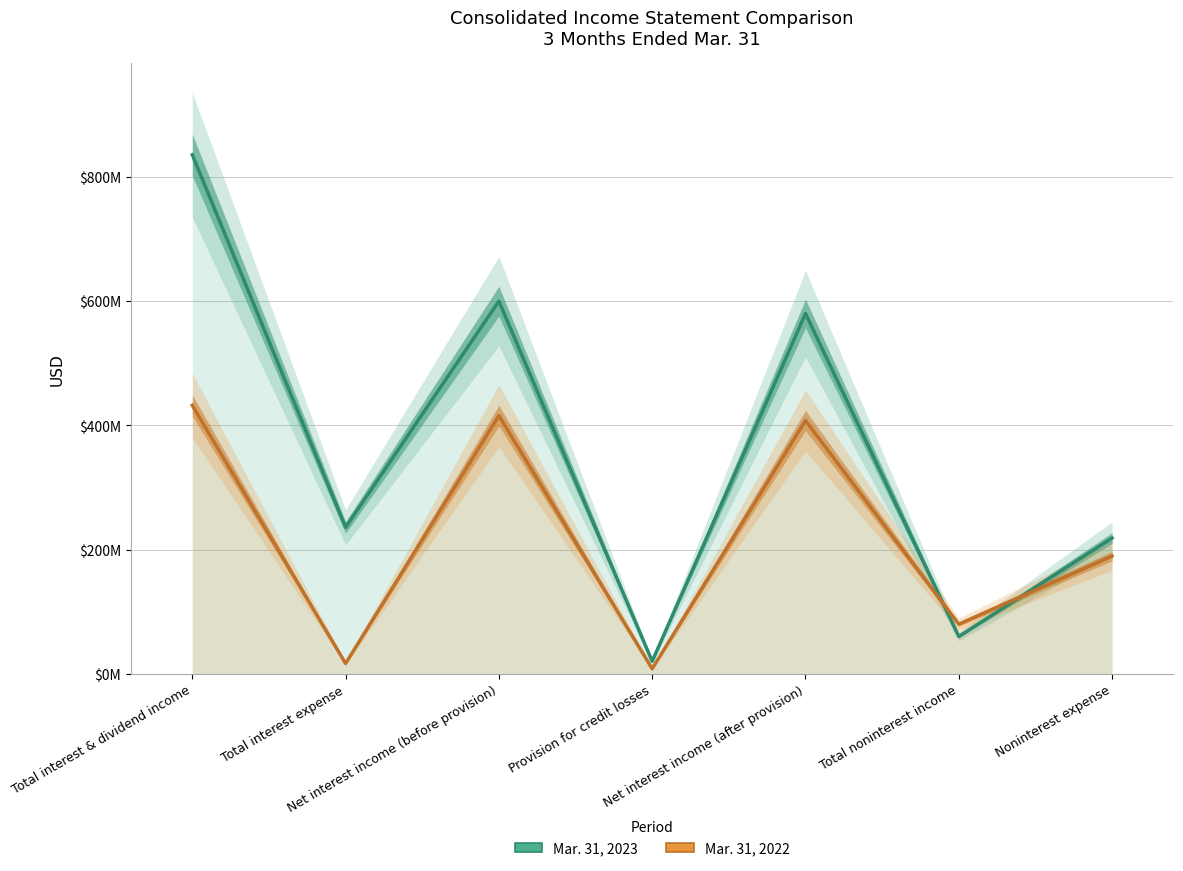

Which series has the largest total across all categories?

Mar. 31, 2023